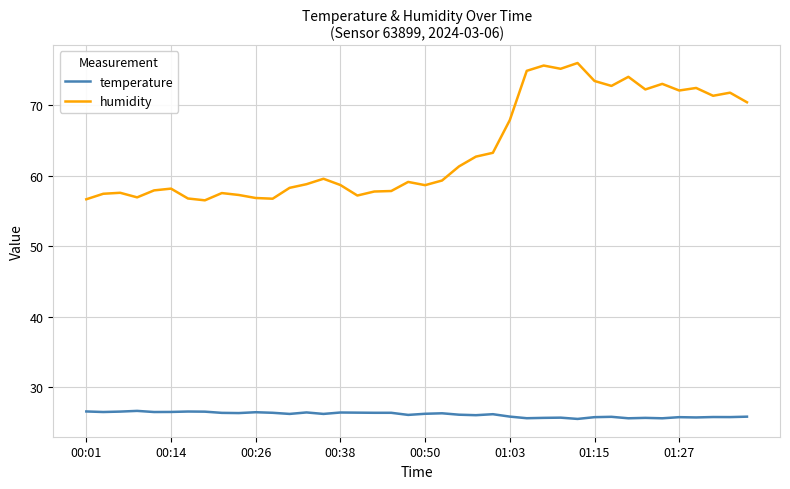

True or false: temperature and humidity cross at least once.

False